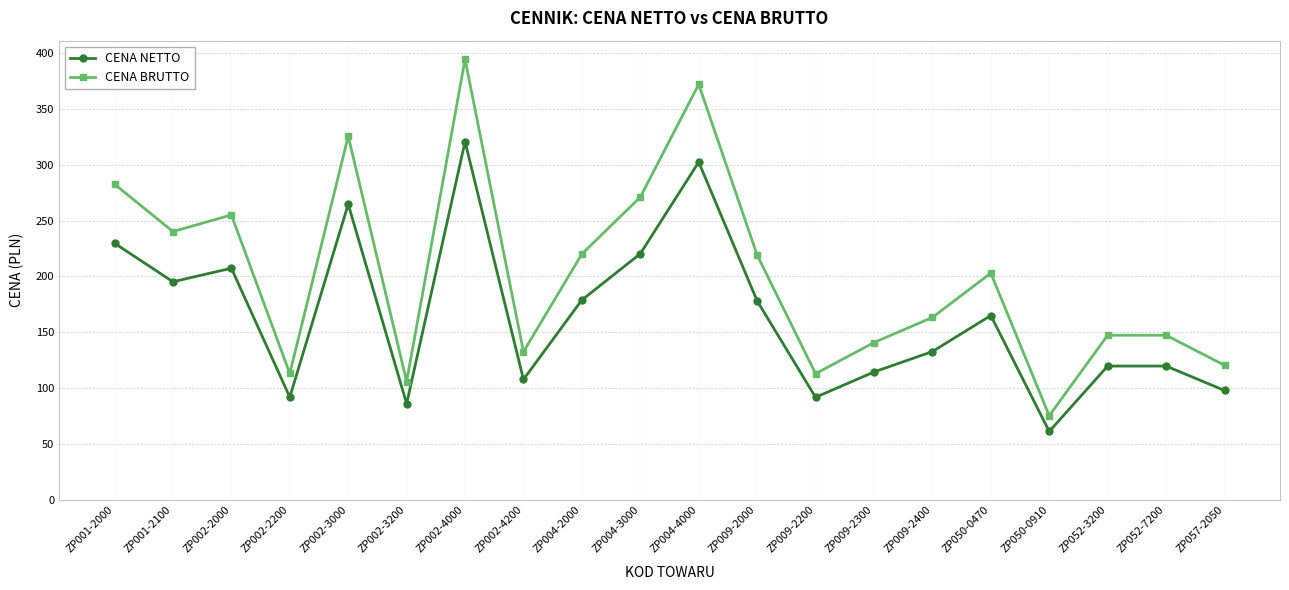

True or false: CENA NETTO has a value of 179.0 at ZP004-2000.

True